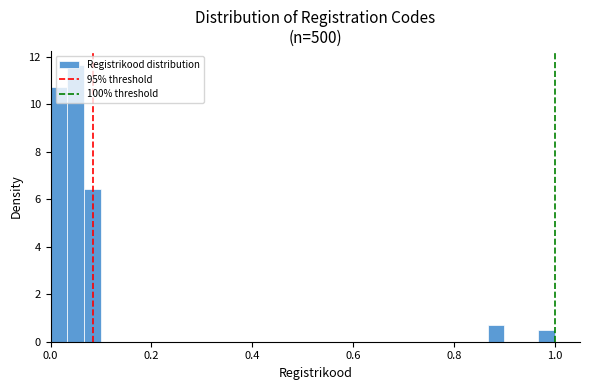

Around what value on the x-axis is the tallest bar? Give the approximate position of its centre, as read against the axis.

0.06